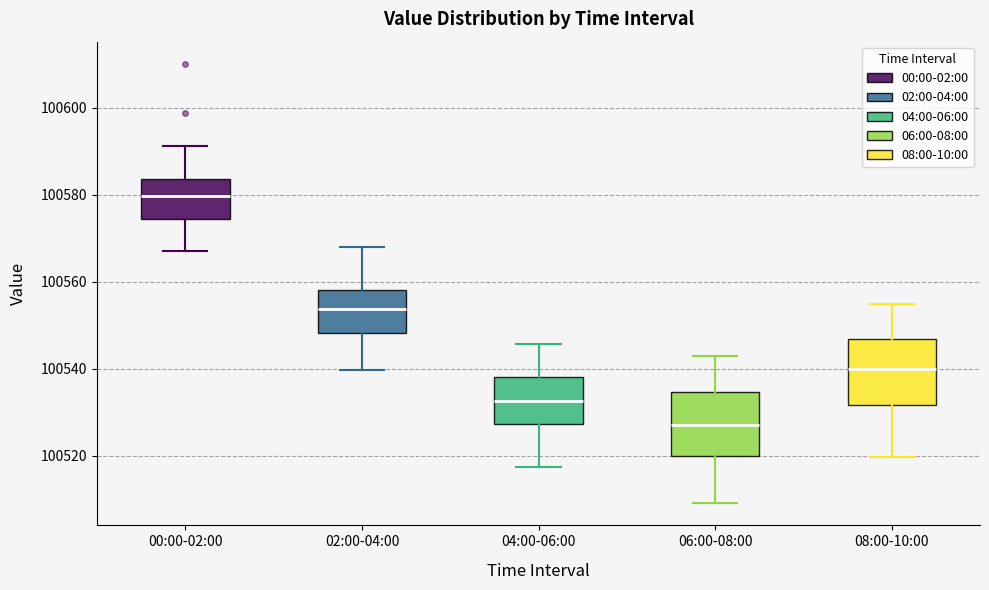

Where is the lower edge of the box for 08:00-10:00 on the y-axis? The values are not printed on the chart, so give them approximately, as read against the axis.

100532